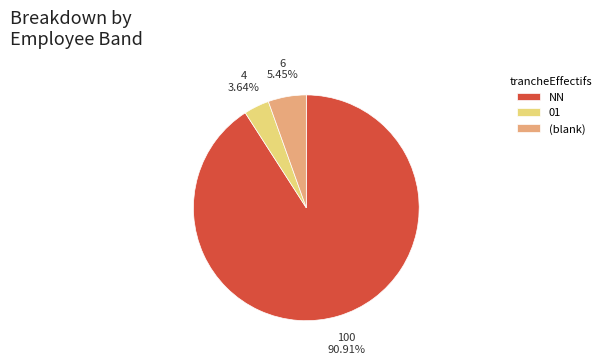

To the nearest percent, what is the average slice percentage?

33%